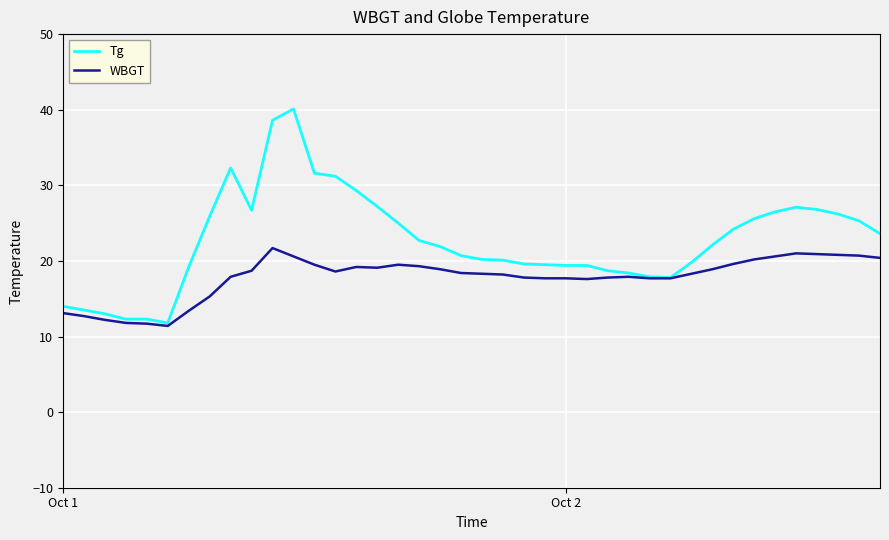

Rank the series by their average value, from lowest to highest.

WBGT, Tg